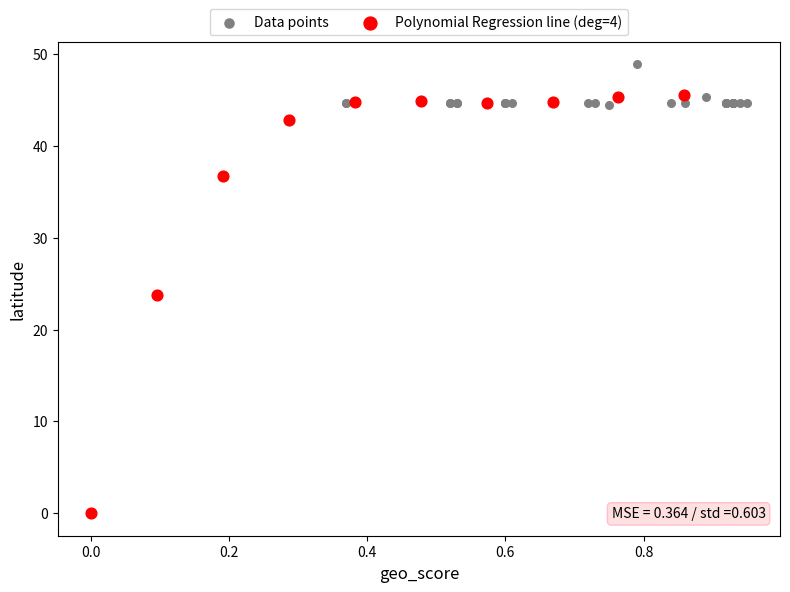

Which series contains the highest Y value?

Data points